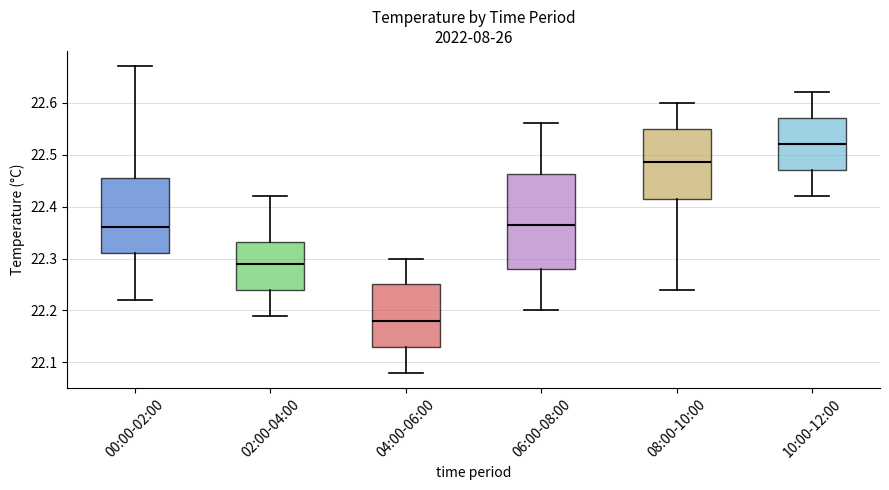

Reading left to right, transcribe this box plot: for each box, give where its median line is, the range the box spans, and where its two whiskers end, as read against the y-axis. The values are not printed on the chart, so give them approximately, as read against the axis.

00:00-02:00: median 22.36, box 22.31 to 22.46, whiskers 22.22 to 22.67
02:00-04:00: median 22.29, box 22.24 to 22.33, whiskers 22.19 to 22.42
04:00-06:00: median 22.18, box 22.13 to 22.25, whiskers 22.08 to 22.30
06:00-08:00: median 22.37, box 22.28 to 22.46, whiskers 22.20 to 22.56
08:00-10:00: median 22.49, box 22.42 to 22.55, whiskers 22.24 to 22.60
10:00-12:00: median 22.52, box 22.47 to 22.57, whiskers 22.42 to 22.62